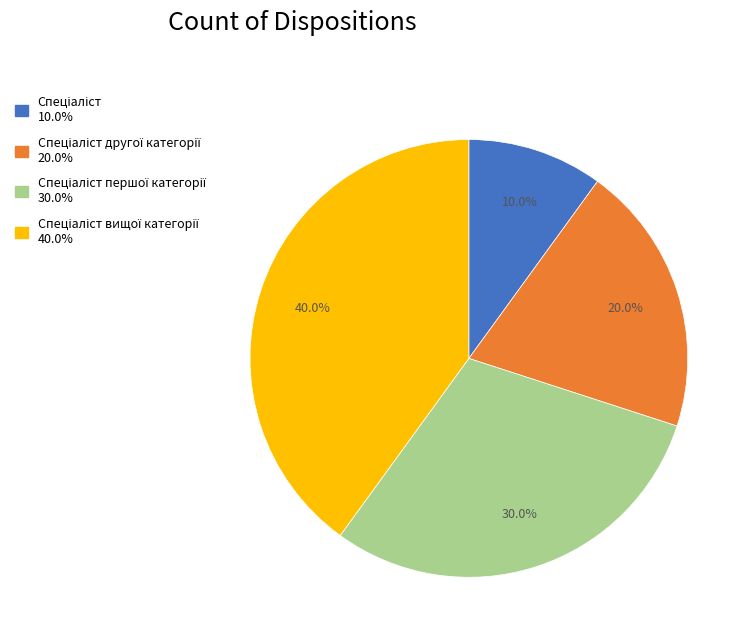

Count the number of slices in the pie.

4